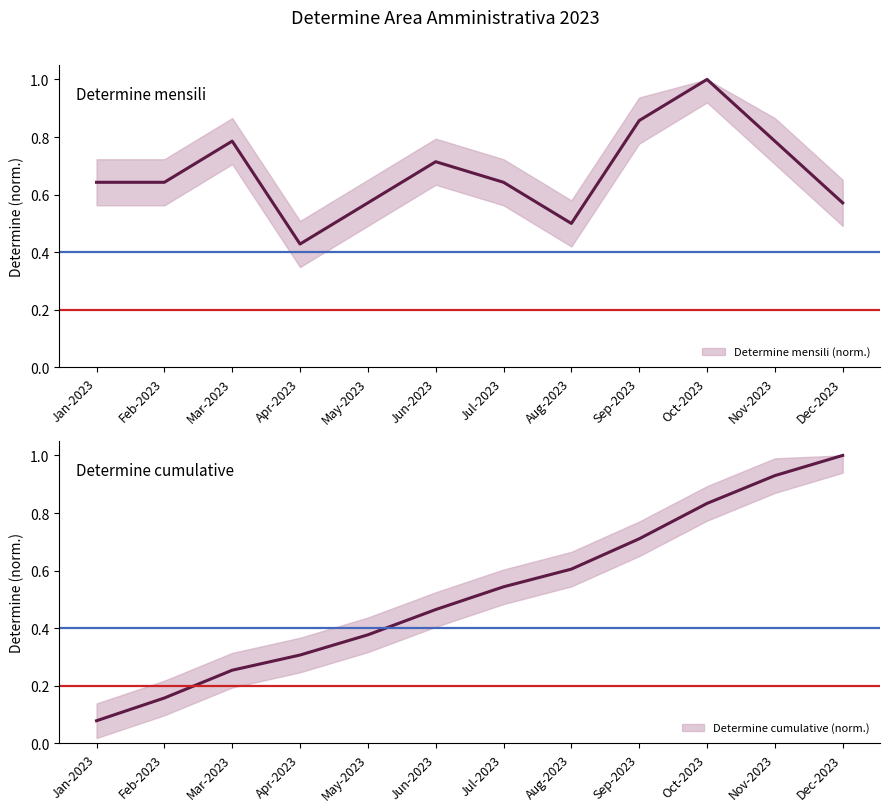

Which category has the lowest value in the Determine cumulative (norm.) series?

Jan-2023